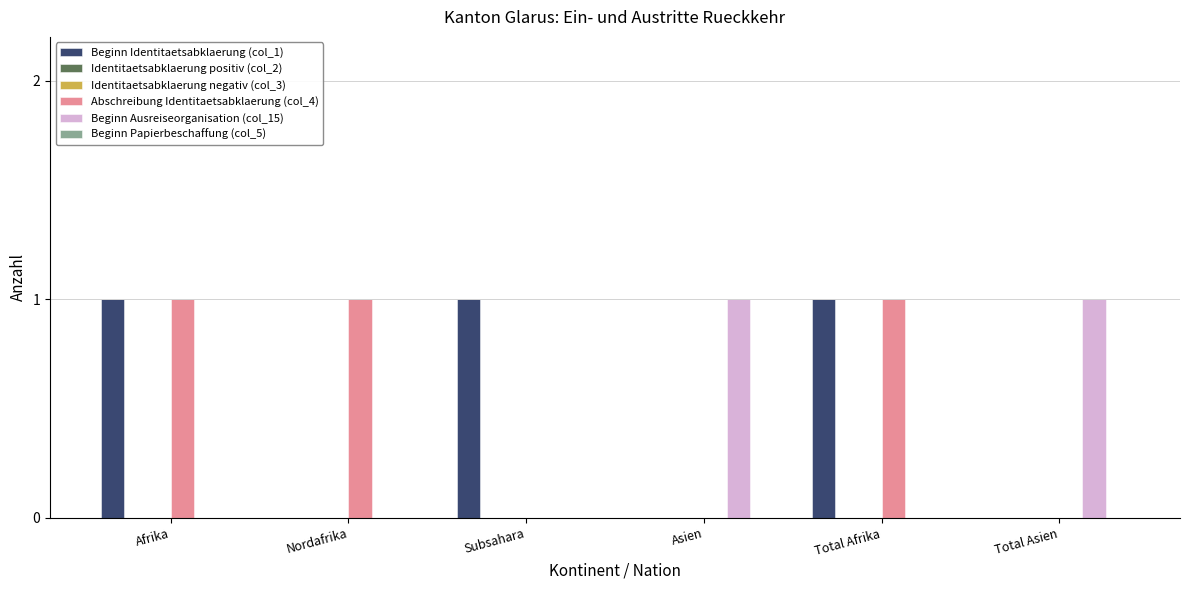

At which category does the chart reach its minimum across all series?

Nordafrika